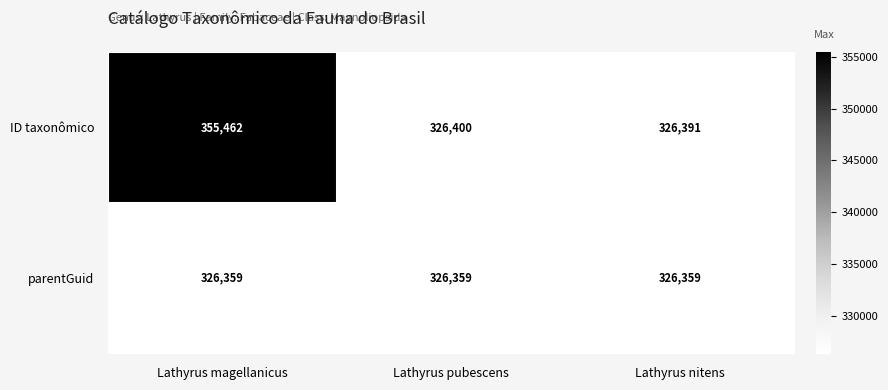

What is the difference between the ID taxonômico values at Lathyrus nitens and Lathyrus pubescens?

9